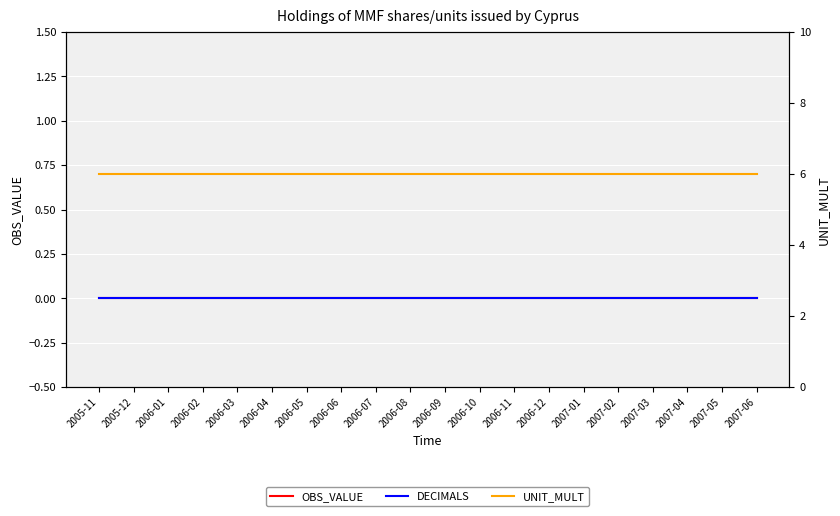

True or false: UNIT_MULT and DECIMALS intersect in this chart.

False